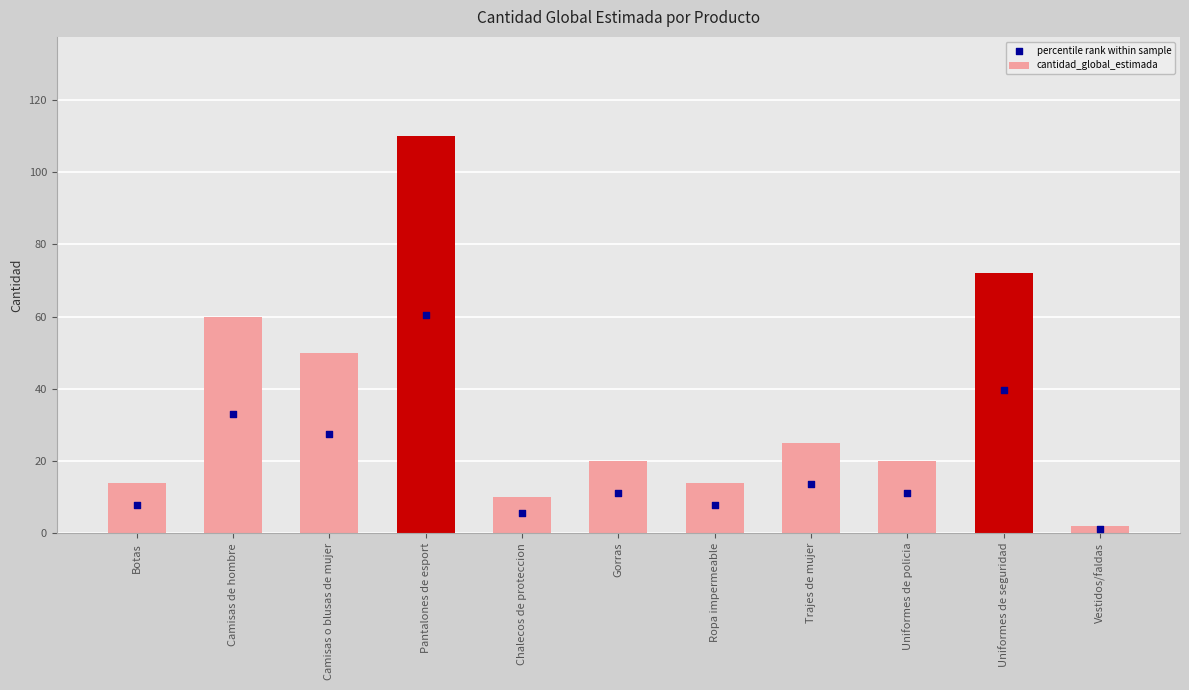

Which series has the widest spread of Y values?

cantidad_global_estimada